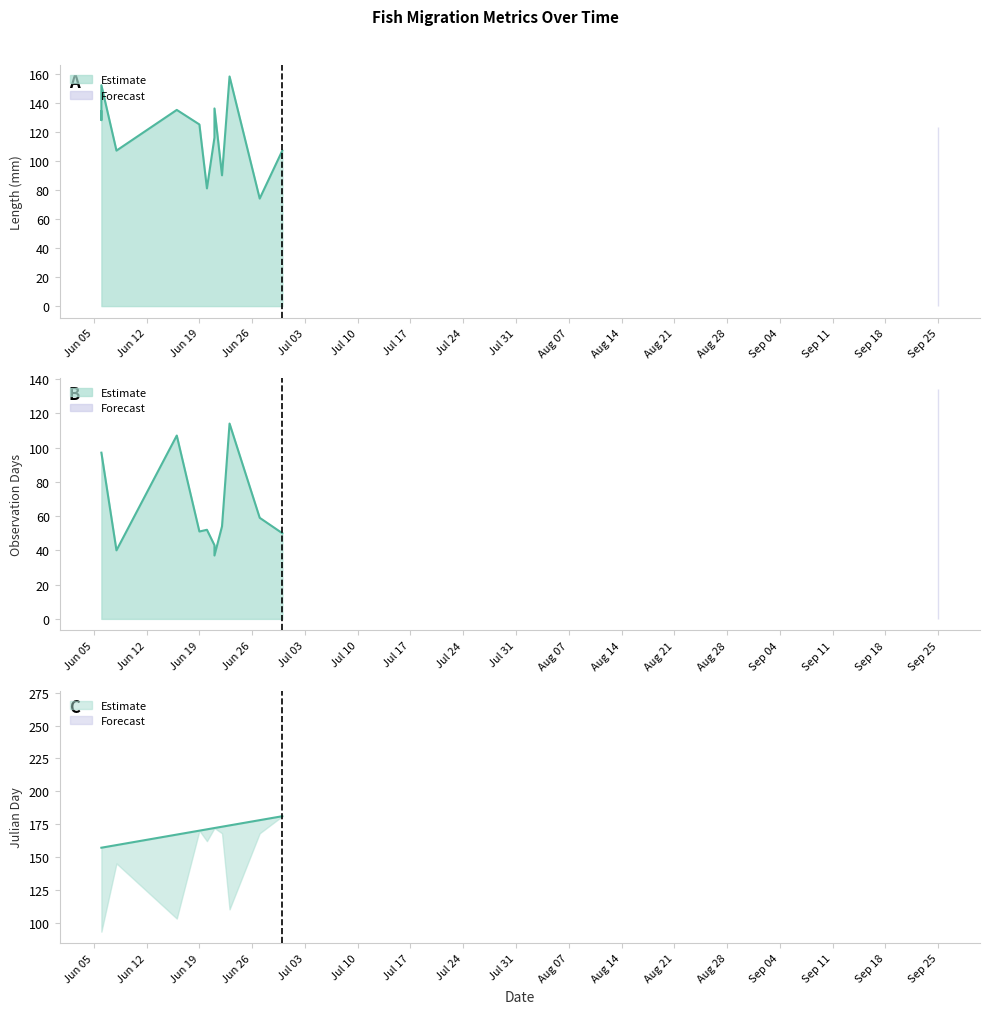

What is the total value across all series at 2001-06-21?

331